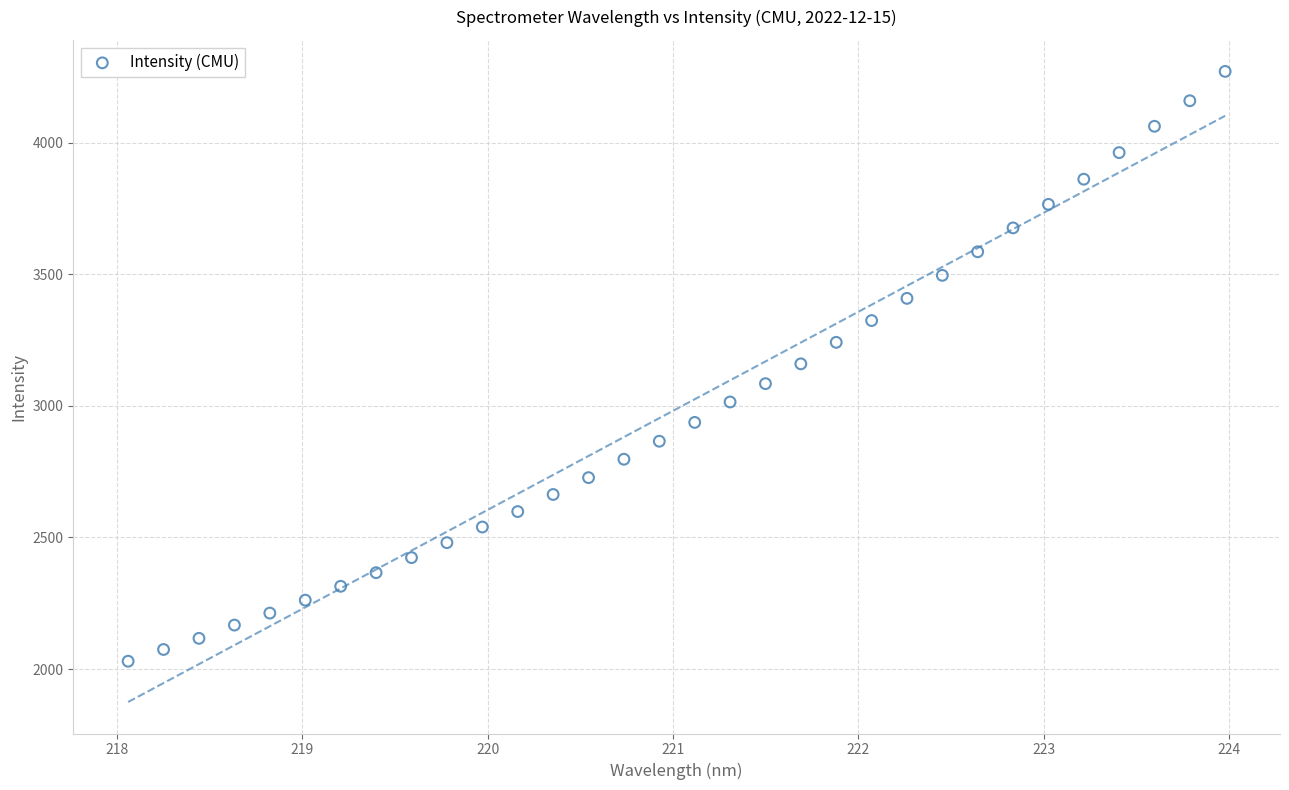

What is the range of X values (max minus min)?

5.9